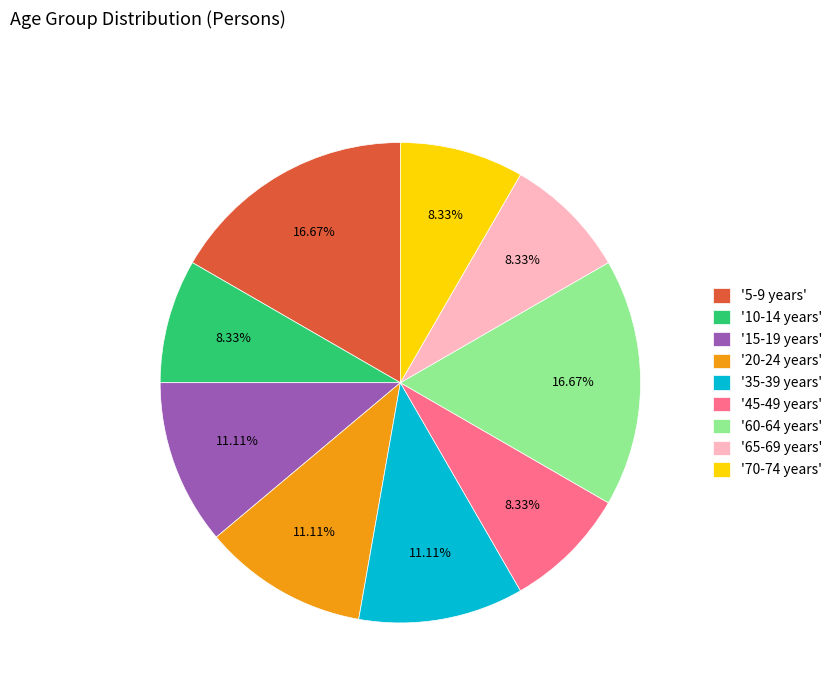

Is there a majority slice in this chart?

No